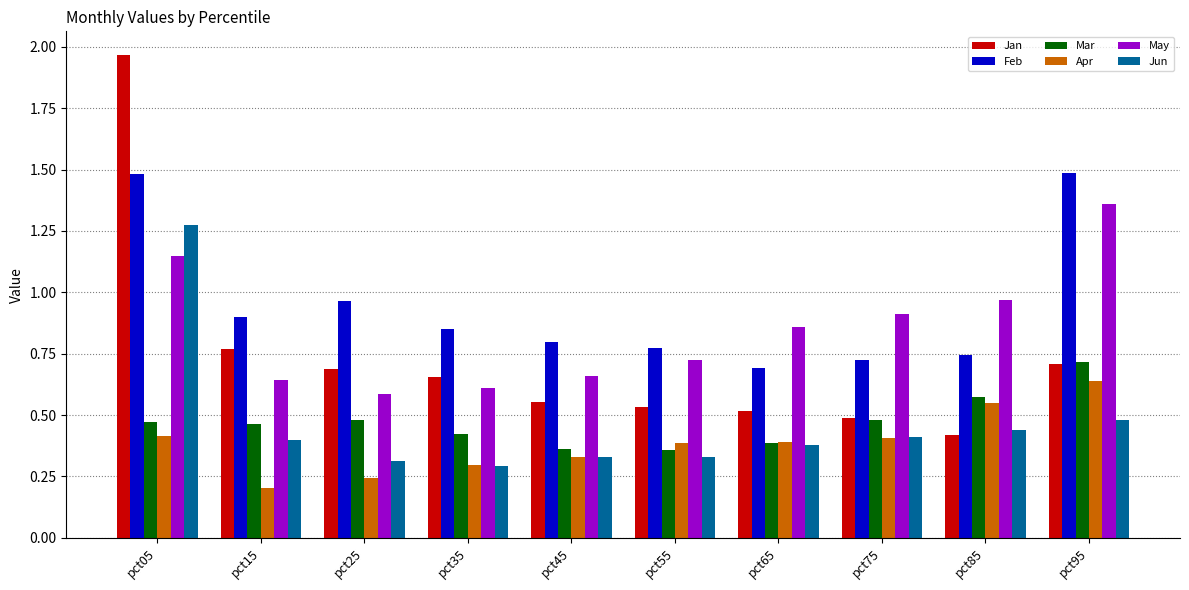

The value of Jun at pct75 is 0.1. True or false?

False